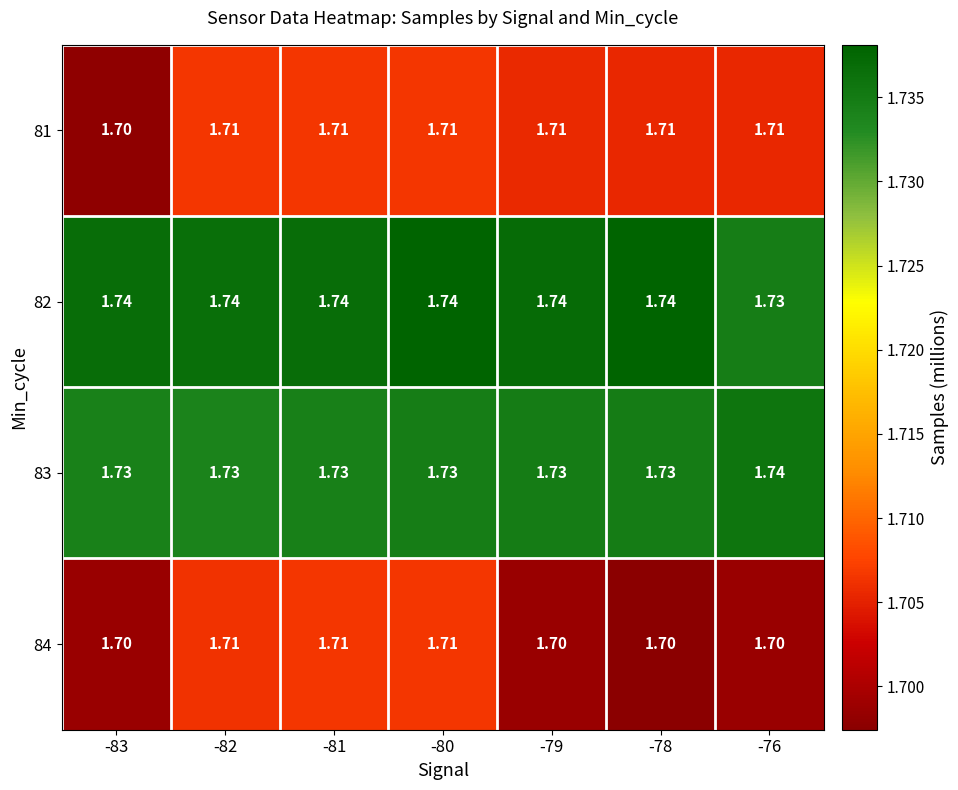

Is the value of 83 at -78 greater than the value of 82 at -80?

No